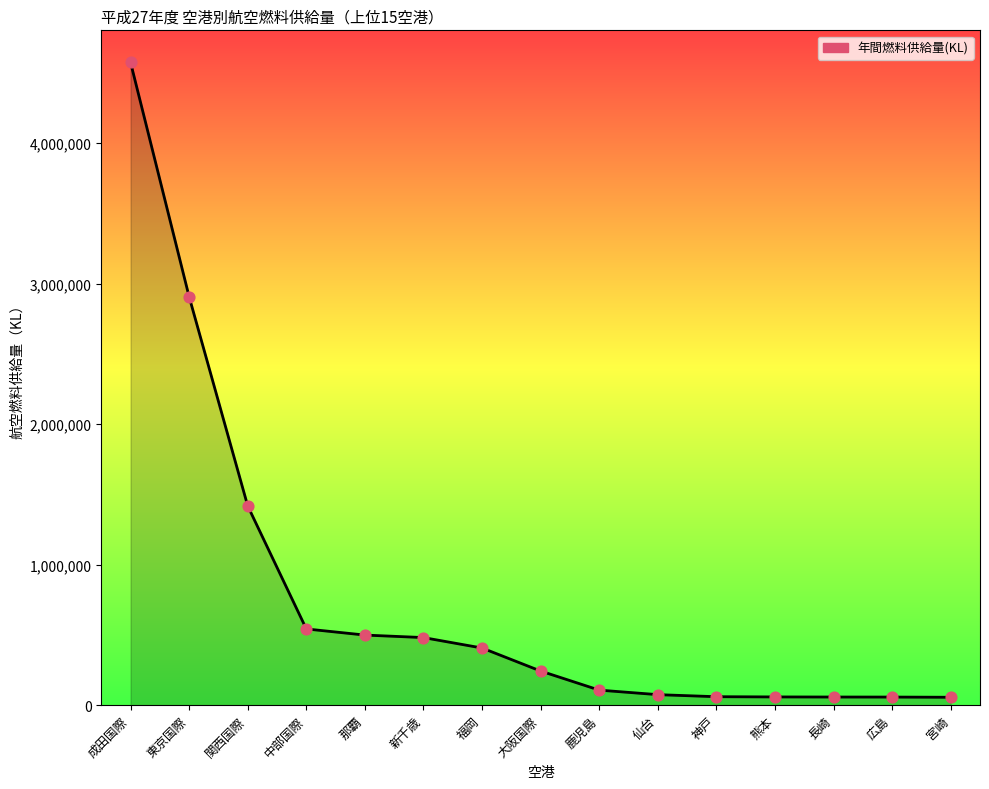

Between 新千歳 and 東京国際, which is larger?

東京国際